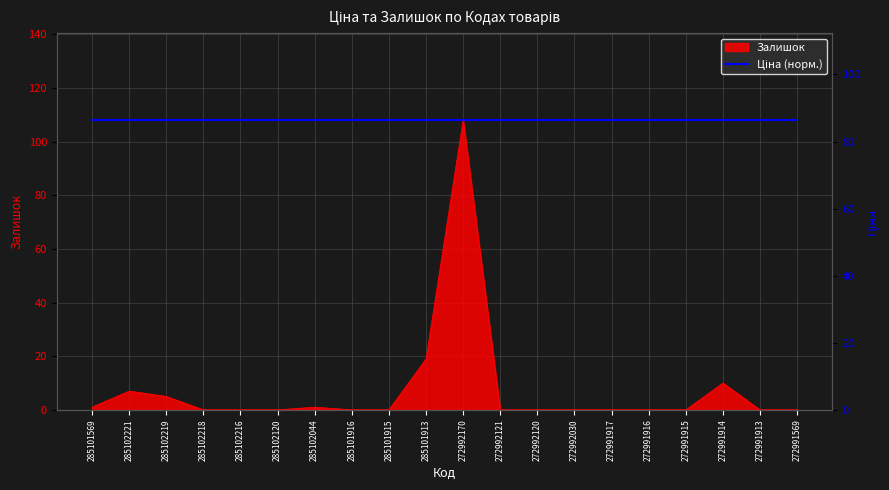

The value at 272992120 is 51. True or false?

False